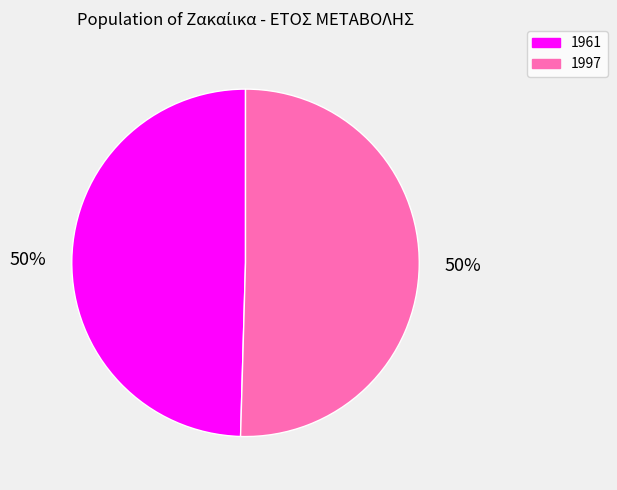

What is the ratio of the value at 1961 to the value at 1997?

1.0